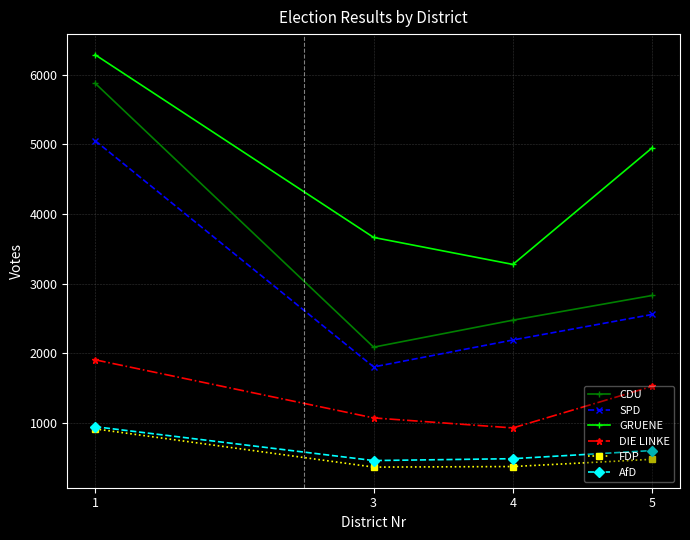

What is the value of the DIE LINKE point at the 2nd from the left?

1070